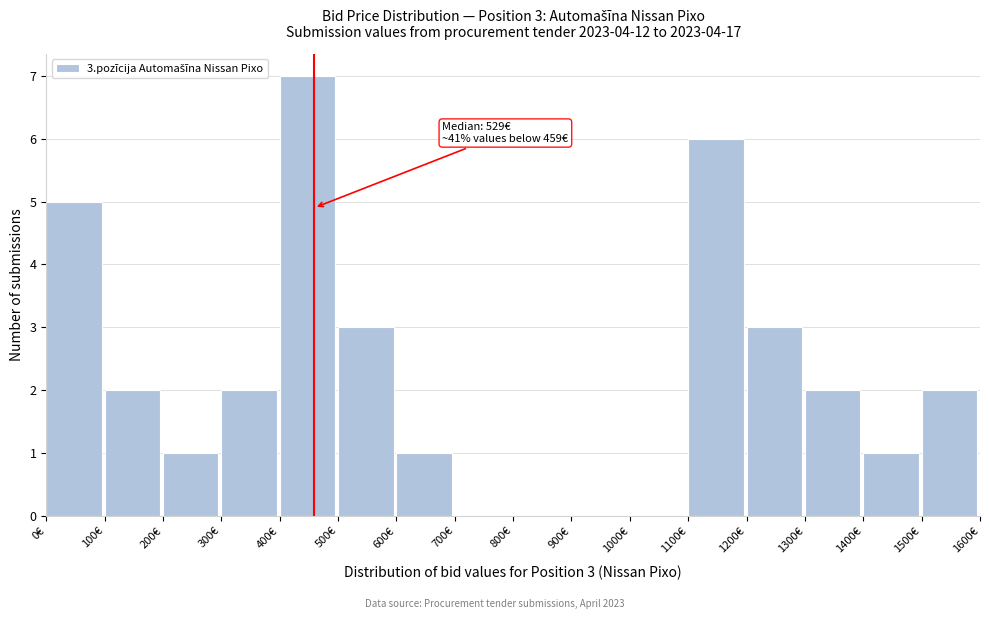

Over which range of the x-axis is the bar tallest?

400 to 500